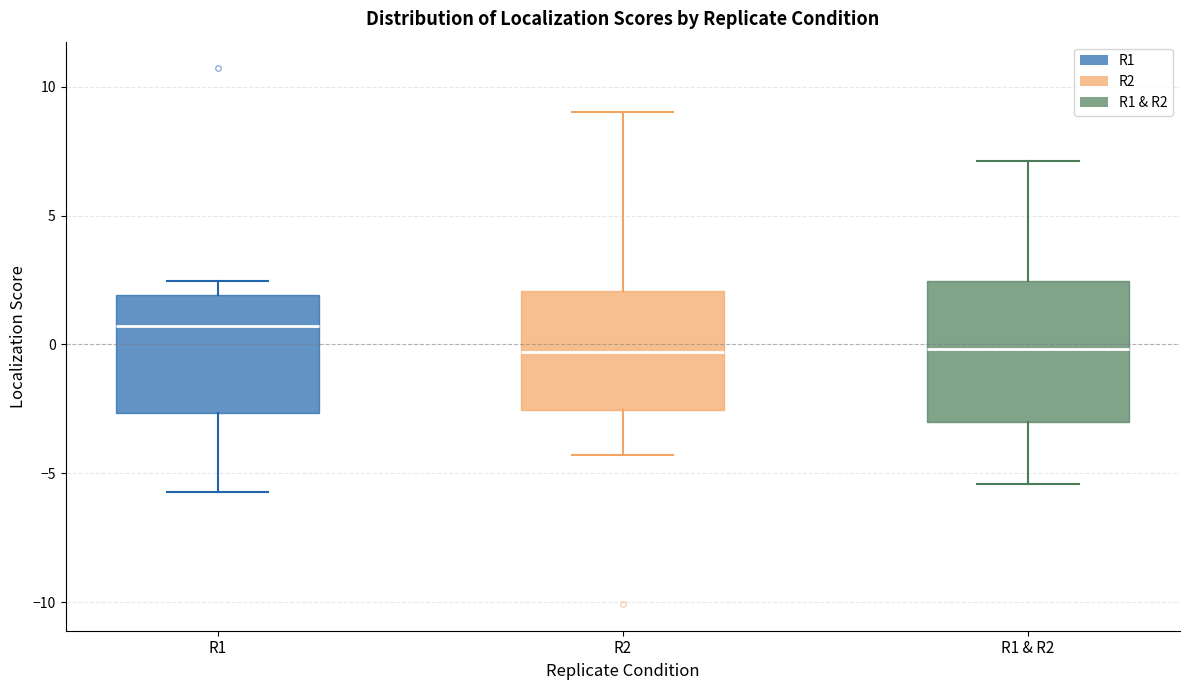

Reading left to right, transcribe this box plot: for each box, give where its median line is, the range the box spans, and where its two whiskers end, as read against the y-axis. The values are not printed on the chart, so give them approximately, as read against the axis.

R1: median 0.5, box -2.5 to 2.0, whiskers -5.5 to 2.5
R2: median -0.5, box -2.5 to 2.0, whiskers -4.5 to 9.0
R1 & R2: median 0.0, box -3.0 to 2.5, whiskers -5.5 to 7.0